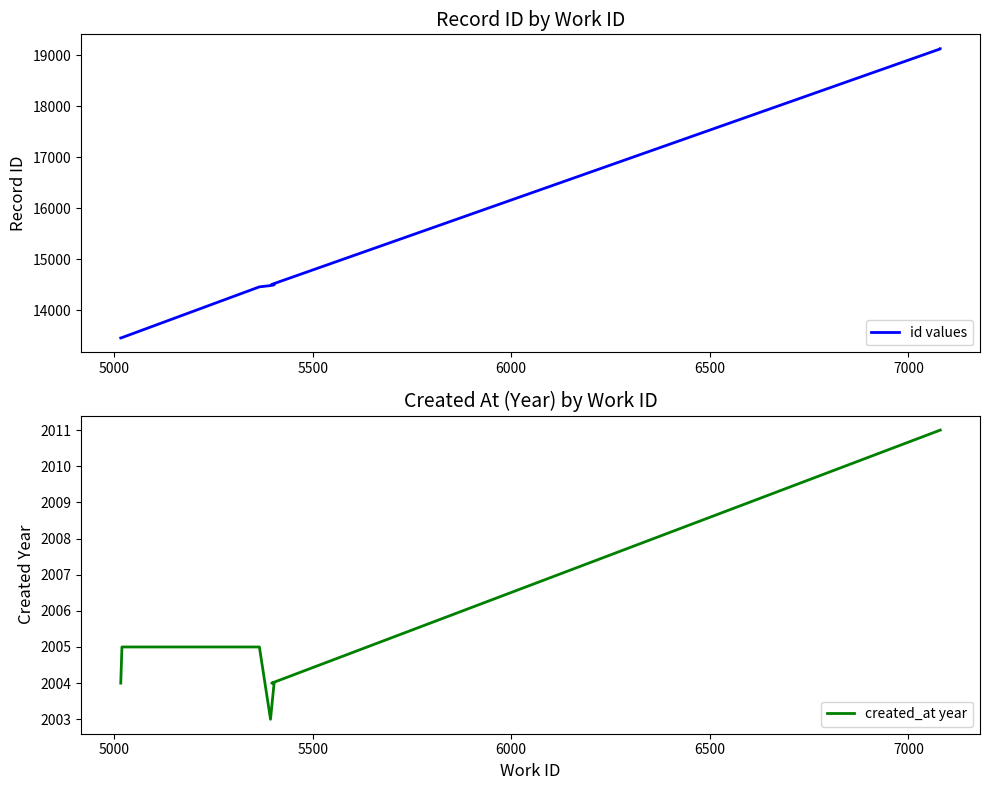

True or false: id values and created_at year cross at least once.

False